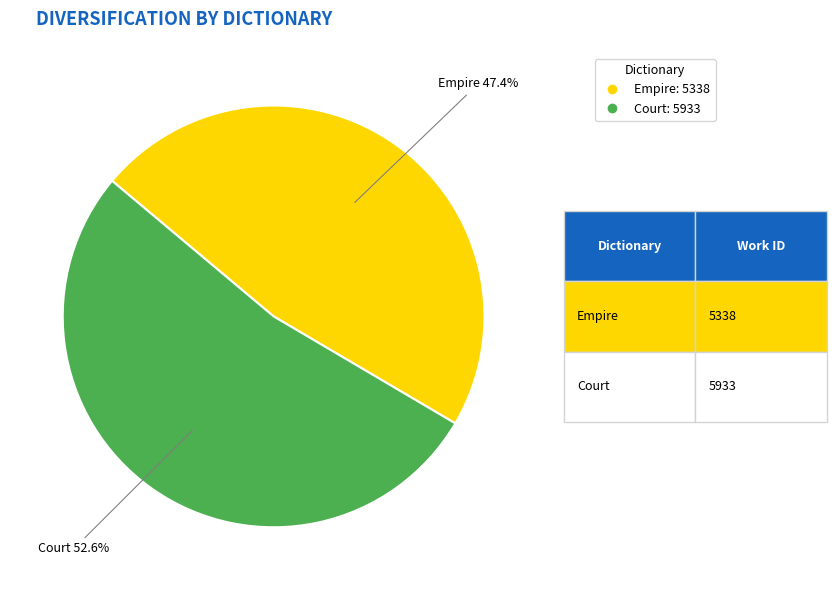

Which slice represents more than half of the pie?

Court